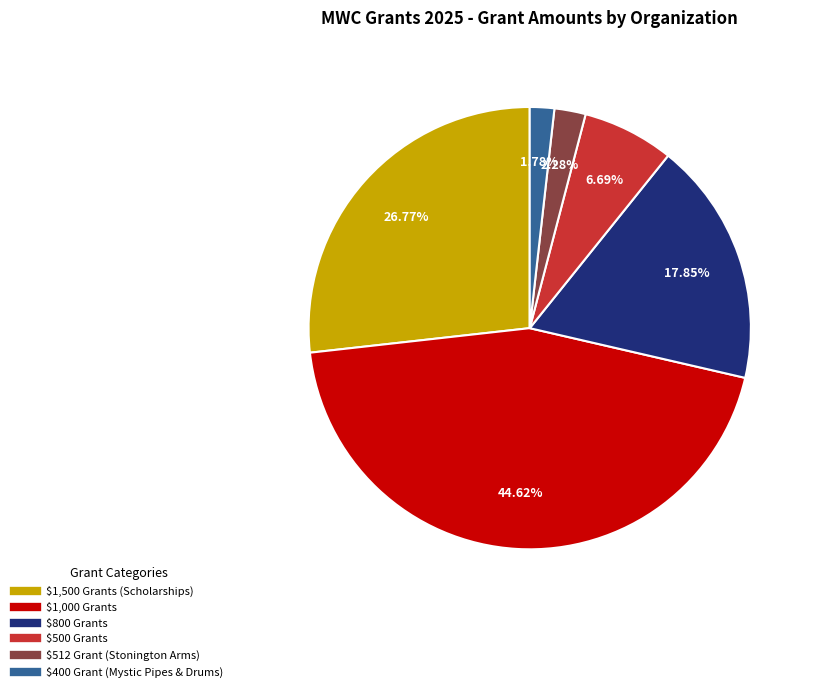

Is there a majority slice in this chart?

No